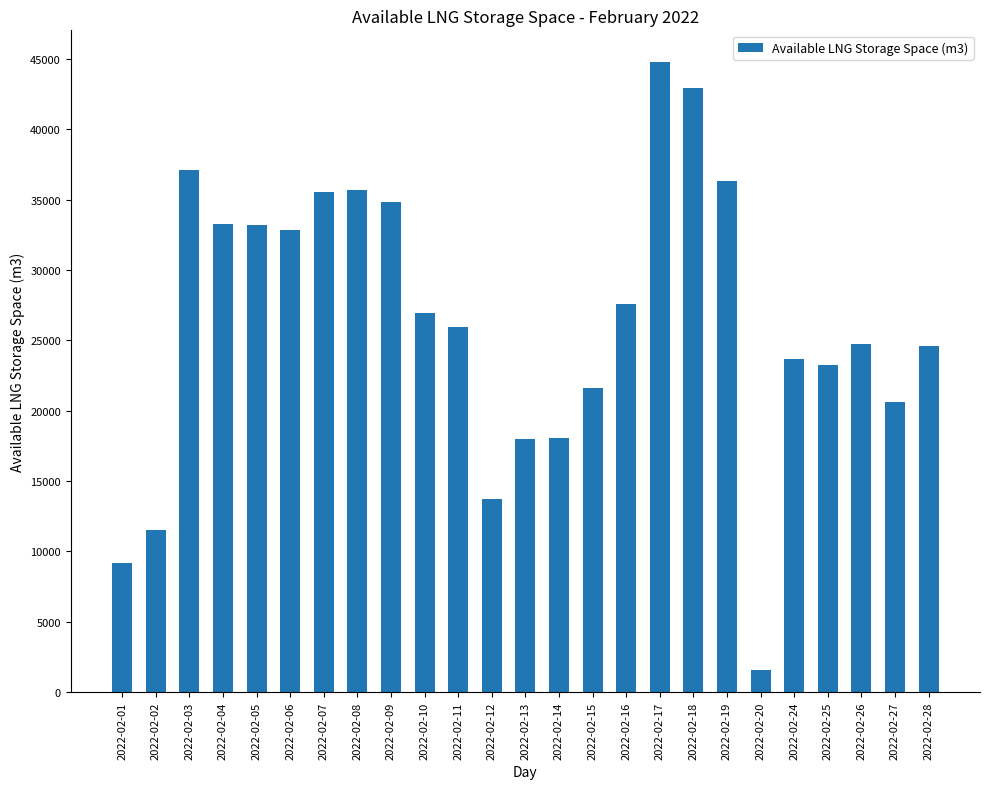

What is the value of the 2nd bar from the left?

11524